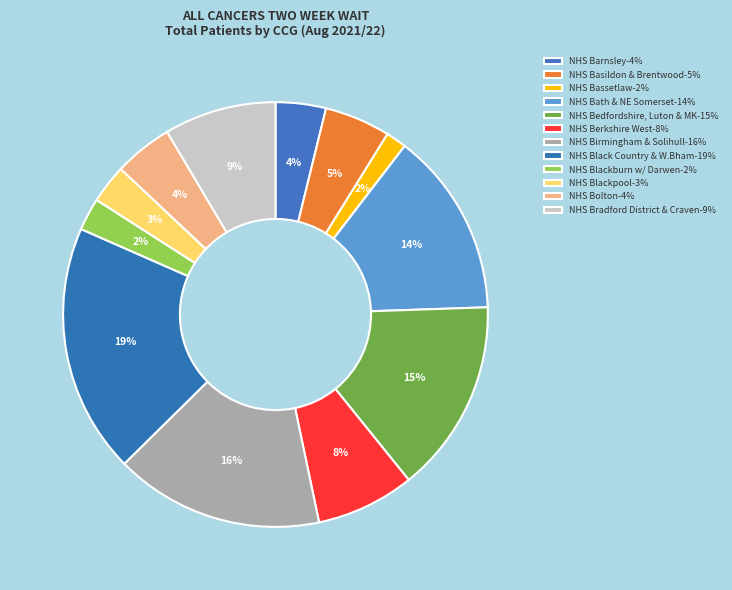

To the nearest percent, what is the average slice percentage?

8%